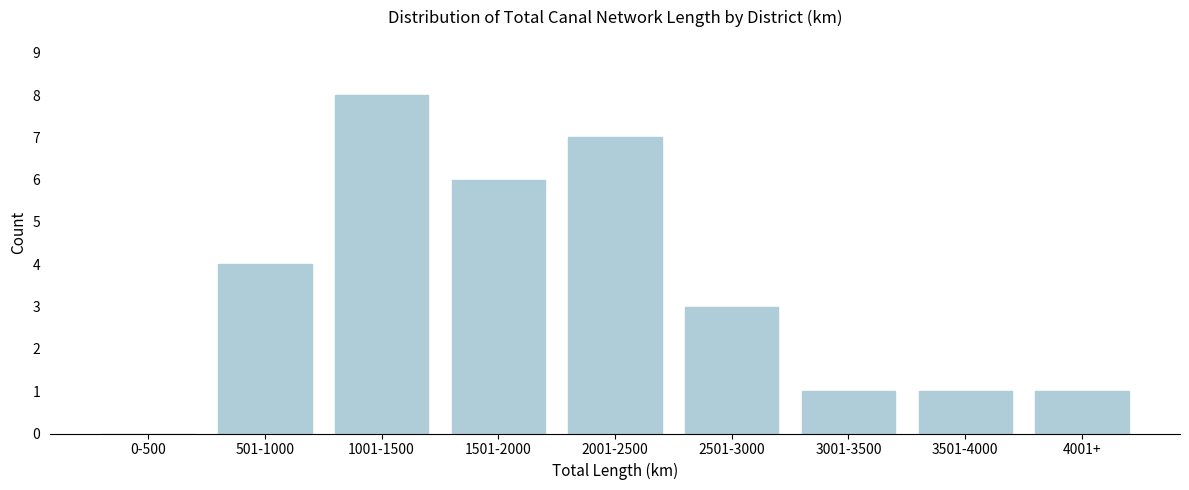

Reading left to right, list all the values displayed in this chart.

0-500=0	501-1000=4	1001-1500=8	1501-2000=6	2001-2500=7	2501-3000=3	3001-3500=1	3501-4000=1	4001+=1